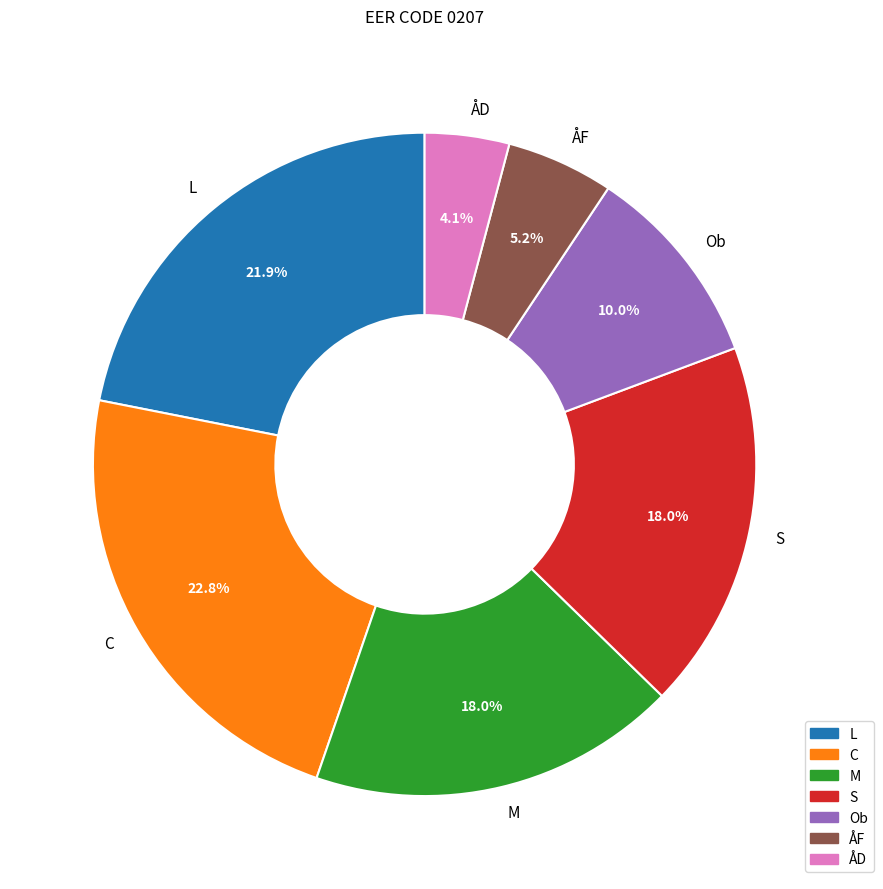

Combined, do ÅF and M account for over 50%?

No